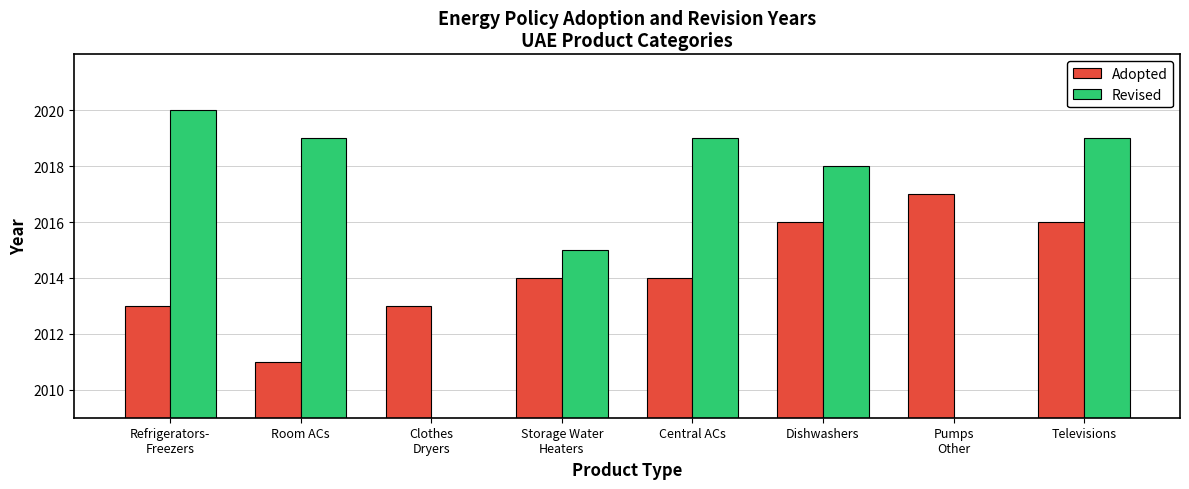

What are all the series names shown in the legend?

Adopted, Revised